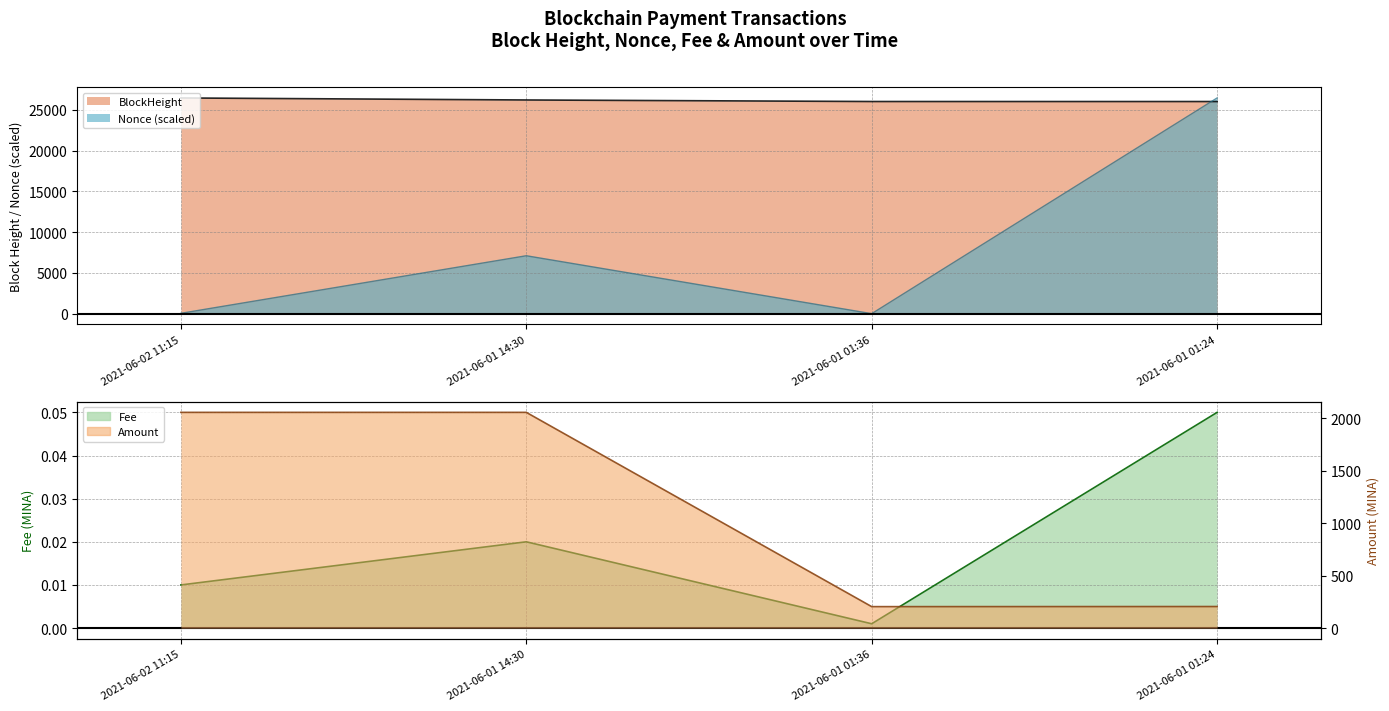

Where is the first local minimum for Amount?

2021-06-01 01:36